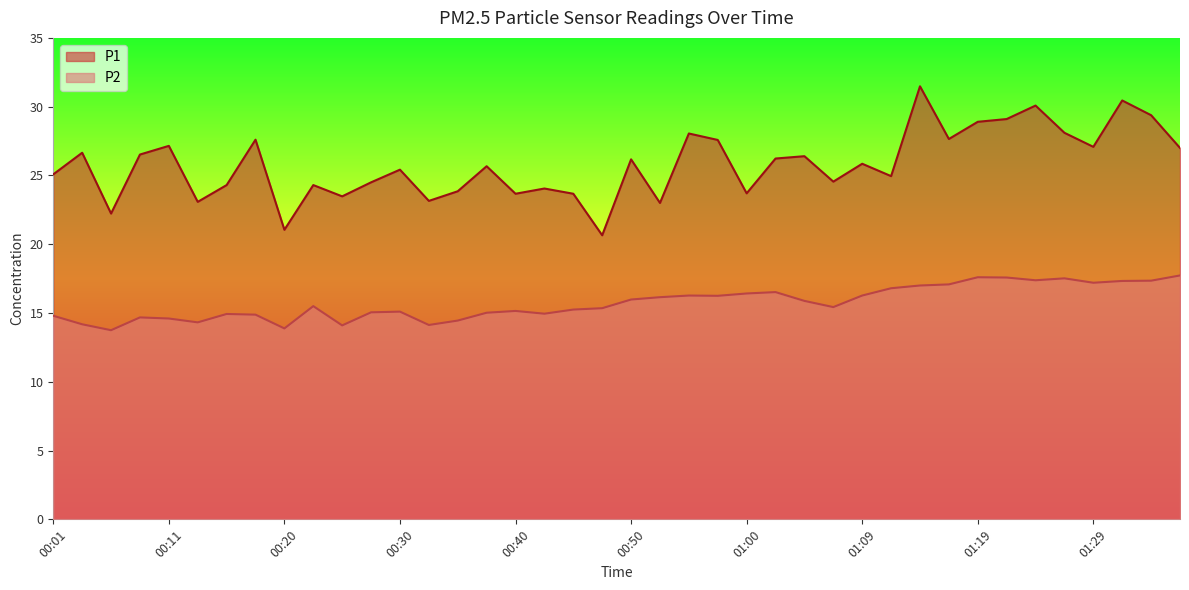

Reading left to right, list all the values displayed in this chart.

P1: 25.1	26.6	22.2	26.5	27.1	23.1	24.3	27.6	21.1	24.3	23.5	24.5	25.4	23.1	23.9	25.7	23.7	24.1	23.7	20.6	26.2	23.0	28.1	27.6	23.7	26.2	26.4	24.6	25.9	24.9	31.5	27.6	28.9	29.1	30.1	28.1	27.1	30.4	29.4	27.0
P2: 14.8	14.2	13.8	14.7	14.6	14.3	14.9	14.9	13.9	15.5	14.1	15.1	15.1	14.1	14.4	15.0	15.2	14.9	15.2	15.3	16.0	16.1	16.3	16.2	16.4	16.5	15.9	15.4	16.3	16.8	17.0	17.1	17.6	17.6	17.4	17.5	17.2	17.3	17.4	17.7